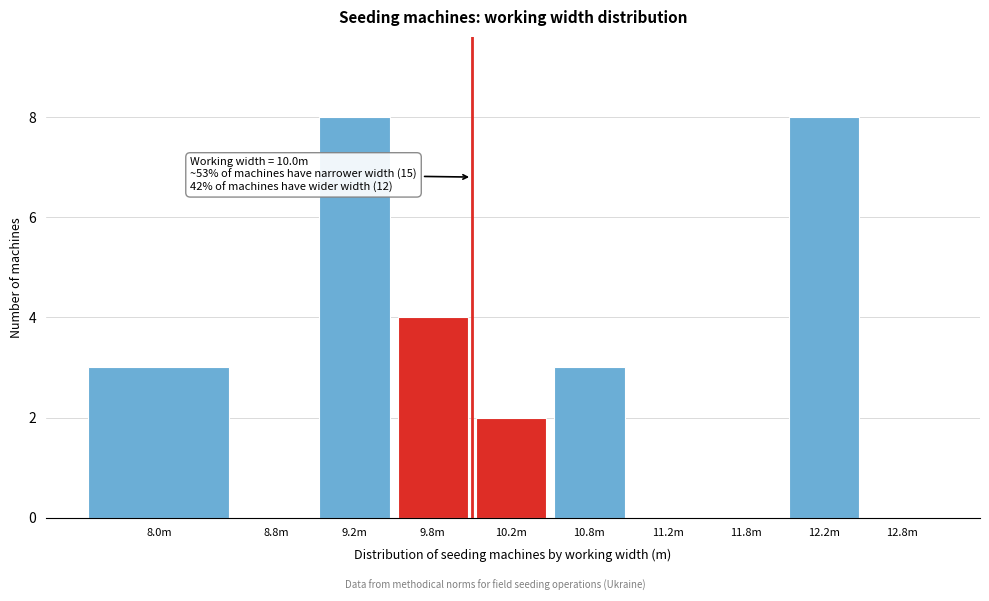

Reading left to right, list all the values displayed in this chart.

8.0m=3	8.8m=0	9.2m=8	9.8m=4	10.2m=2	10.8m=3	11.2m=0	11.8m=0	12.2m=8	12.8m=0